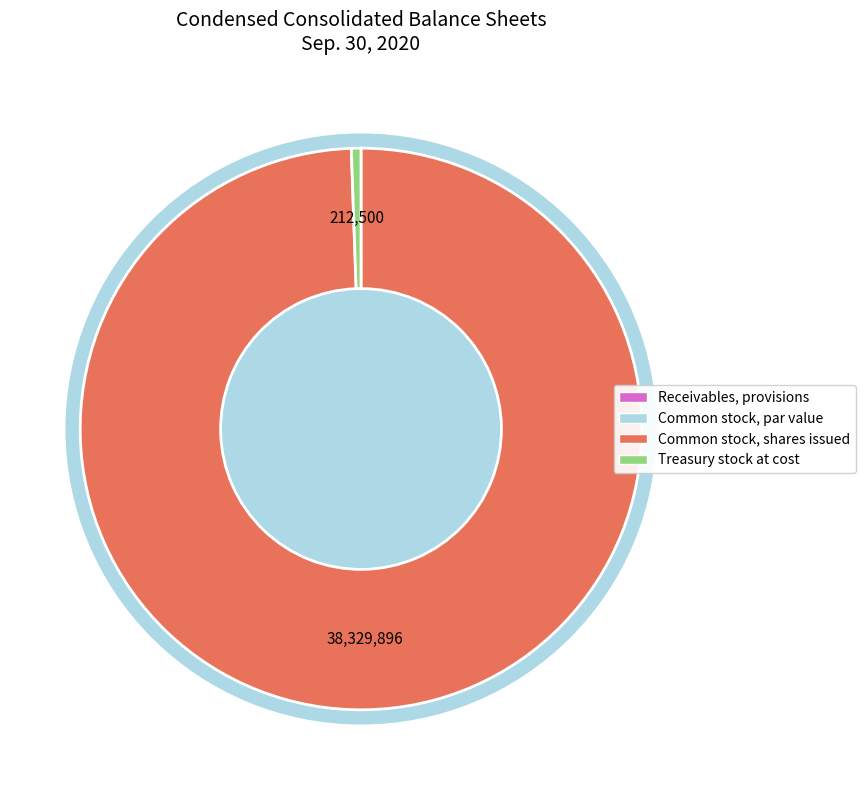

Which slice is the largest?

Common stock, shares issued